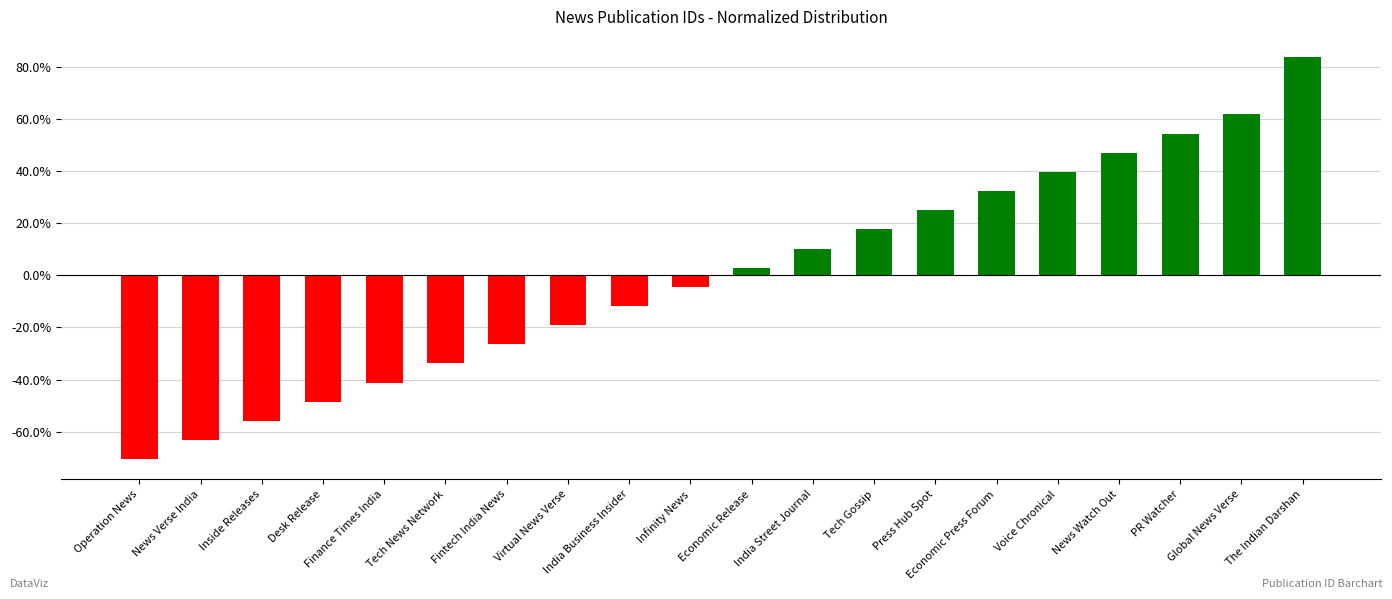

The value at Fintech India News is -0.3. True or false?

True